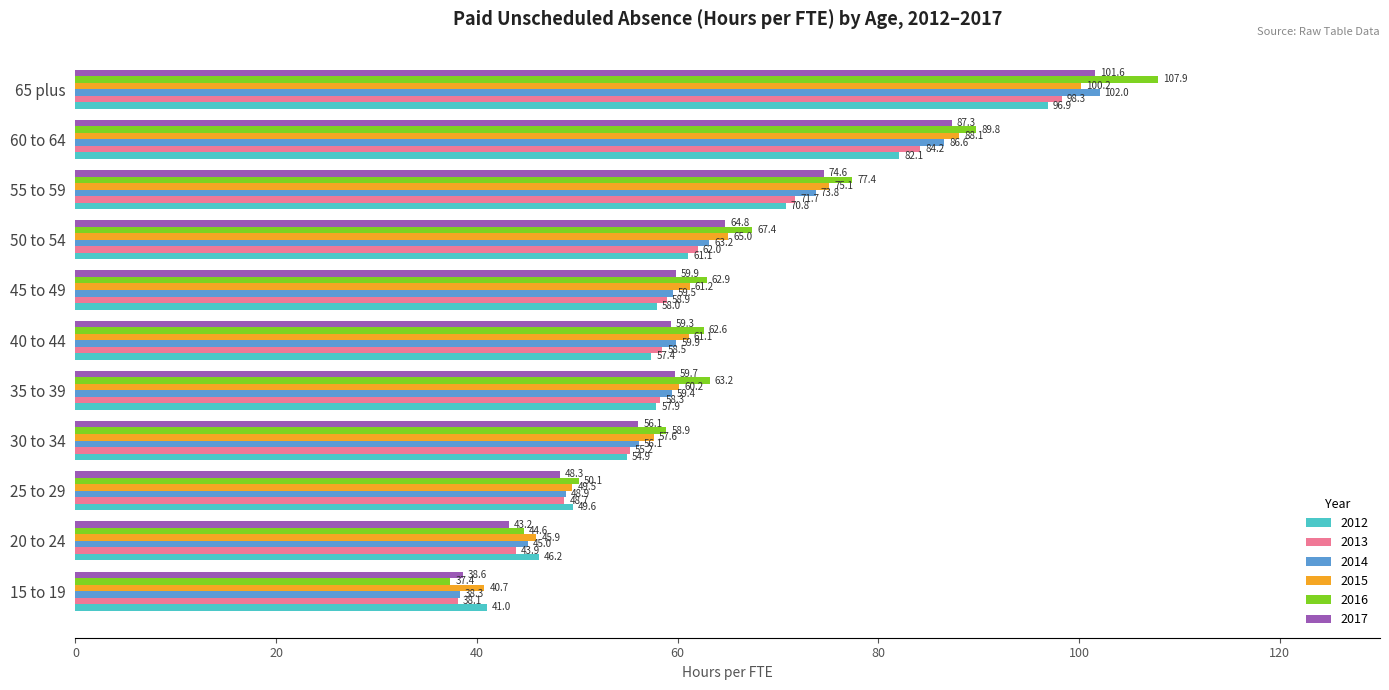

At which category is the sum across all series the highest?

65 plus